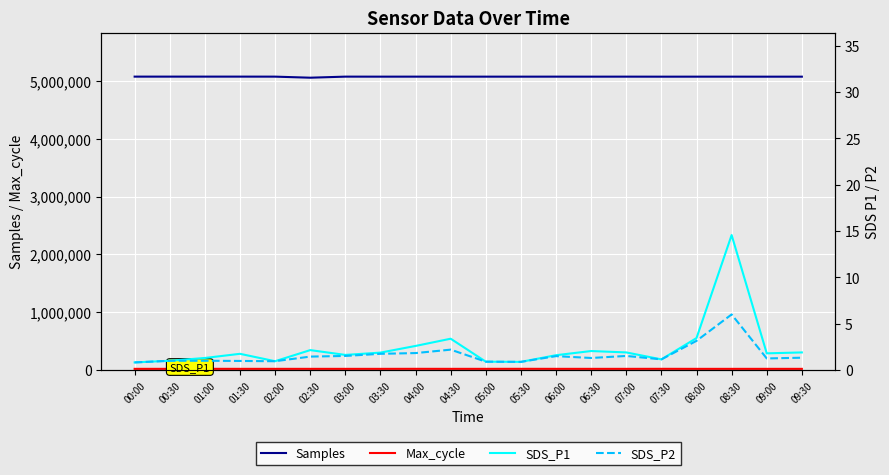

What are all the series names shown in the legend?

Samples, Max_cycle, SDS_P1, SDS_P2